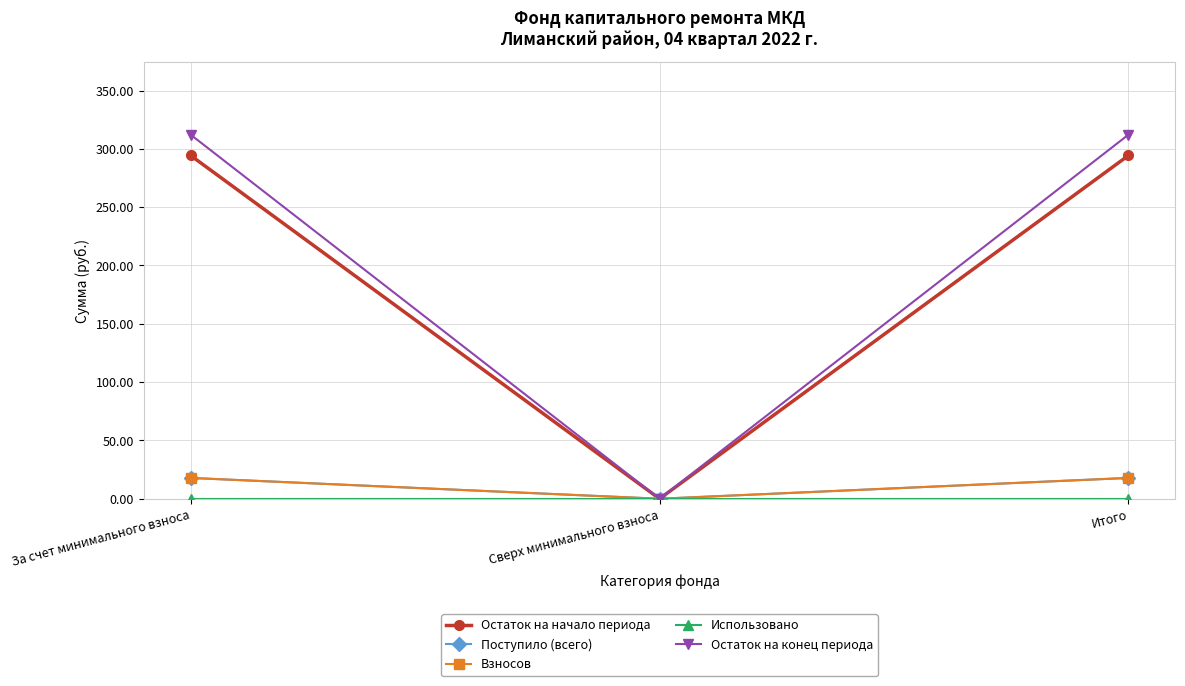

Does the chart have visible grid lines?

Yes